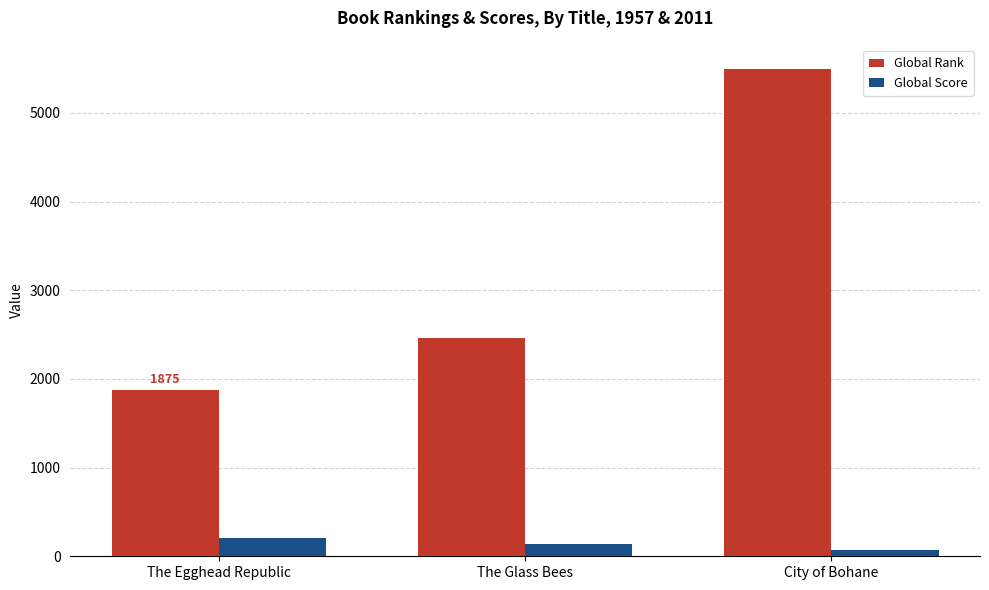

Which series has the largest range (max minus min)?

Global Rank